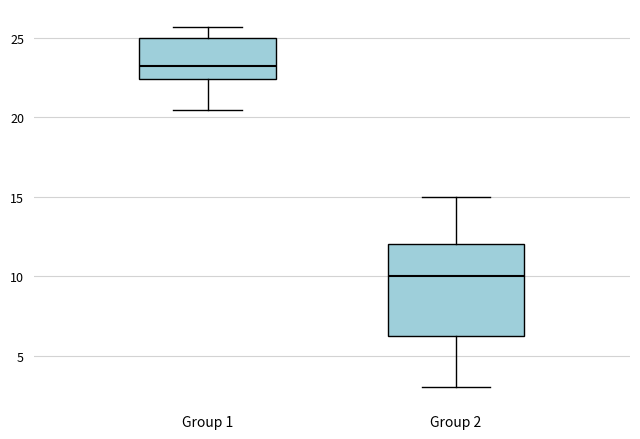

Reading left to right, read every box against the y-axis: the position of its median line, the range the box covers, and the ends of its whiskers. The values are not printed on the chart, so give them approximately, as read against the axis.

Group 1: median 23.5, box 22.5 to 25.0, whiskers 20.5 to 25.5
Group 2: median 10.0, box 6.5 to 12.0, whiskers 3.0 to 15.0